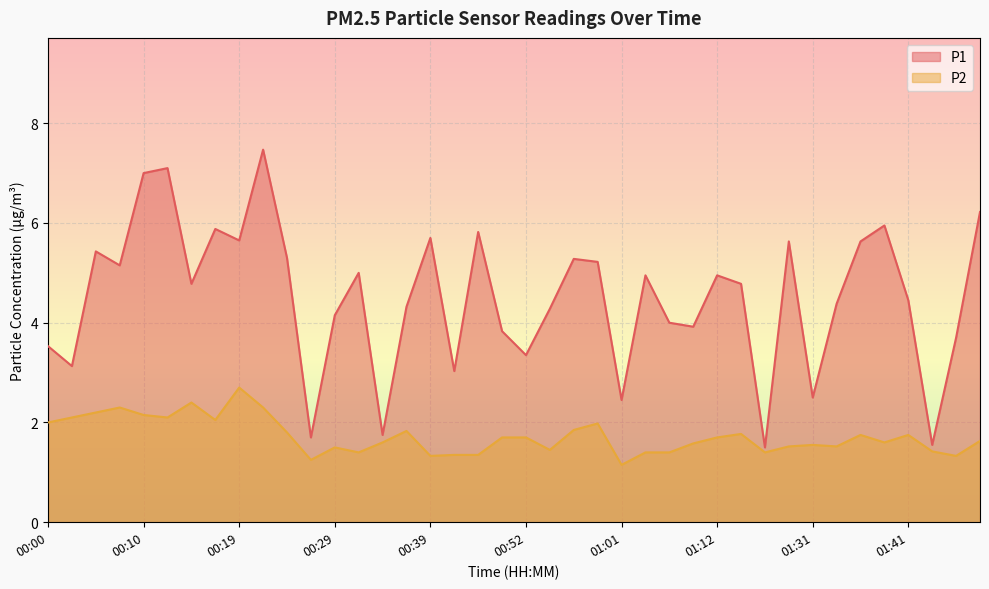

Which category has the lowest value in the P1 series?

01:23